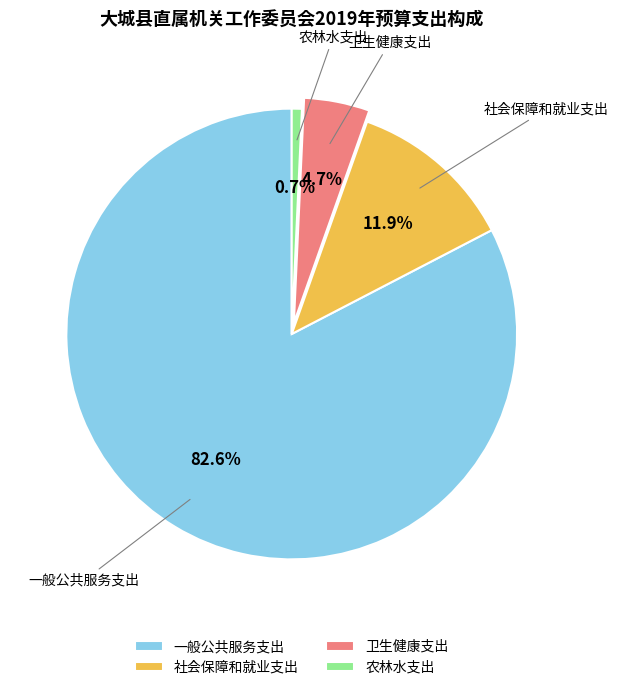

Count the number of slices in the pie.

4